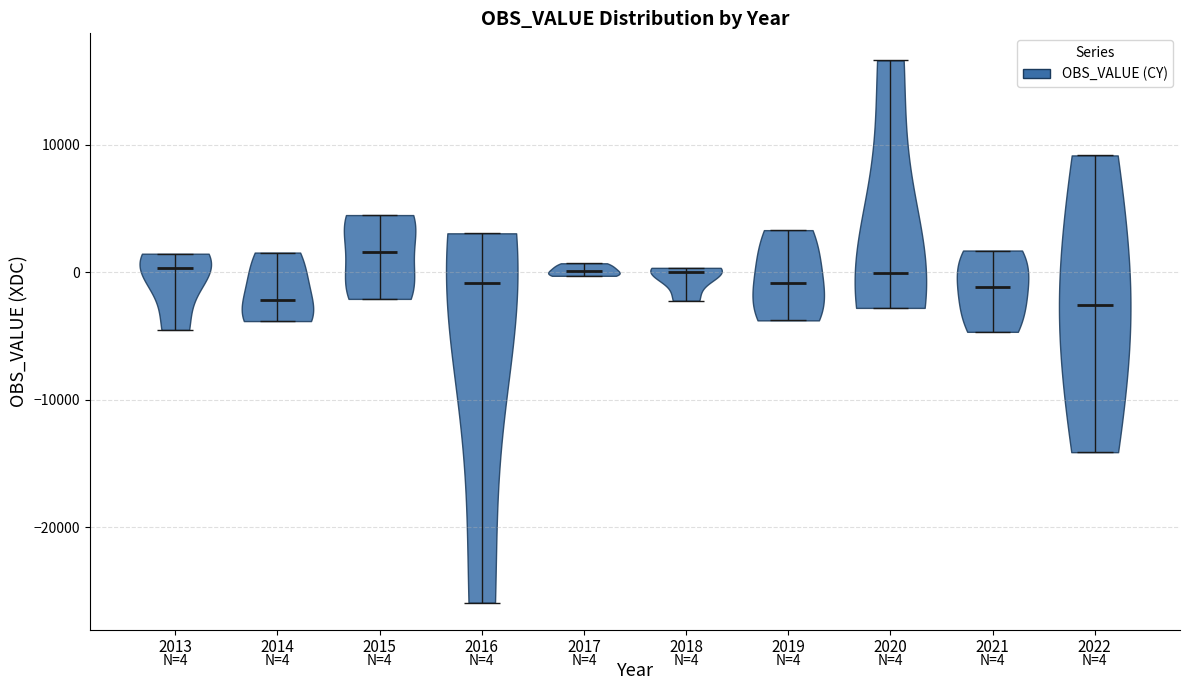

Which violin has the highest median line?

2015